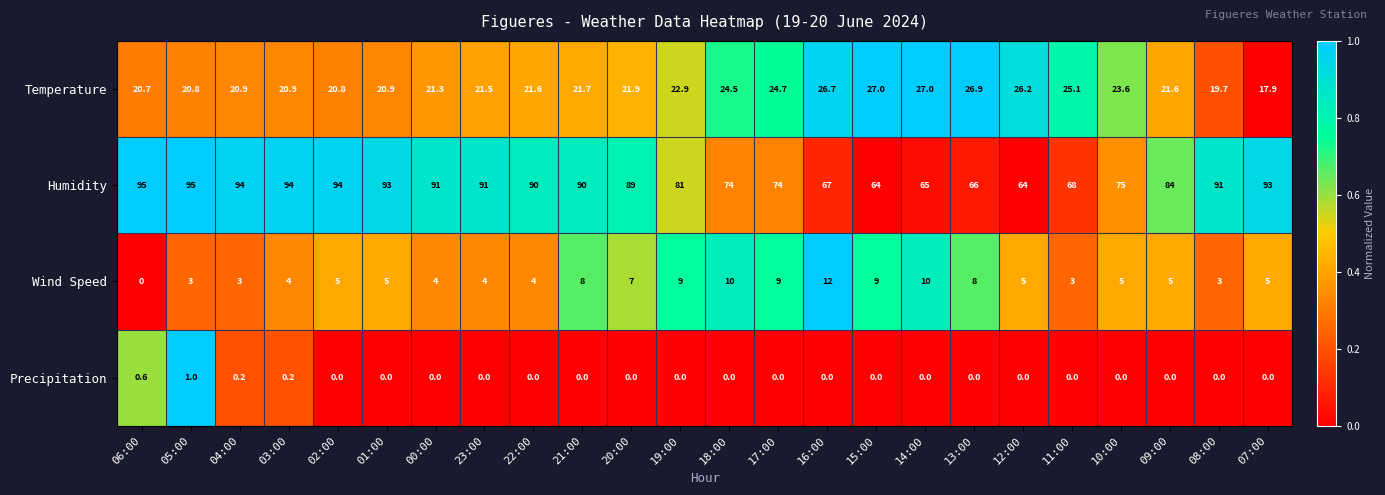

The Humidity series shows 112.3 at 17:00. True or false?

False